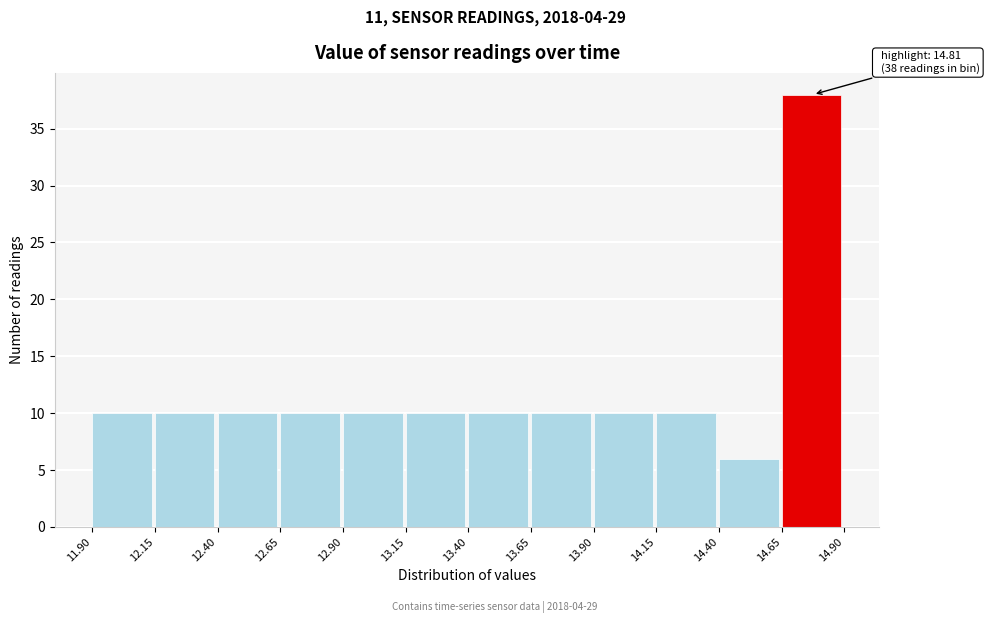

Over which range of the x-axis is the bar tallest?

14.65 to 14.90